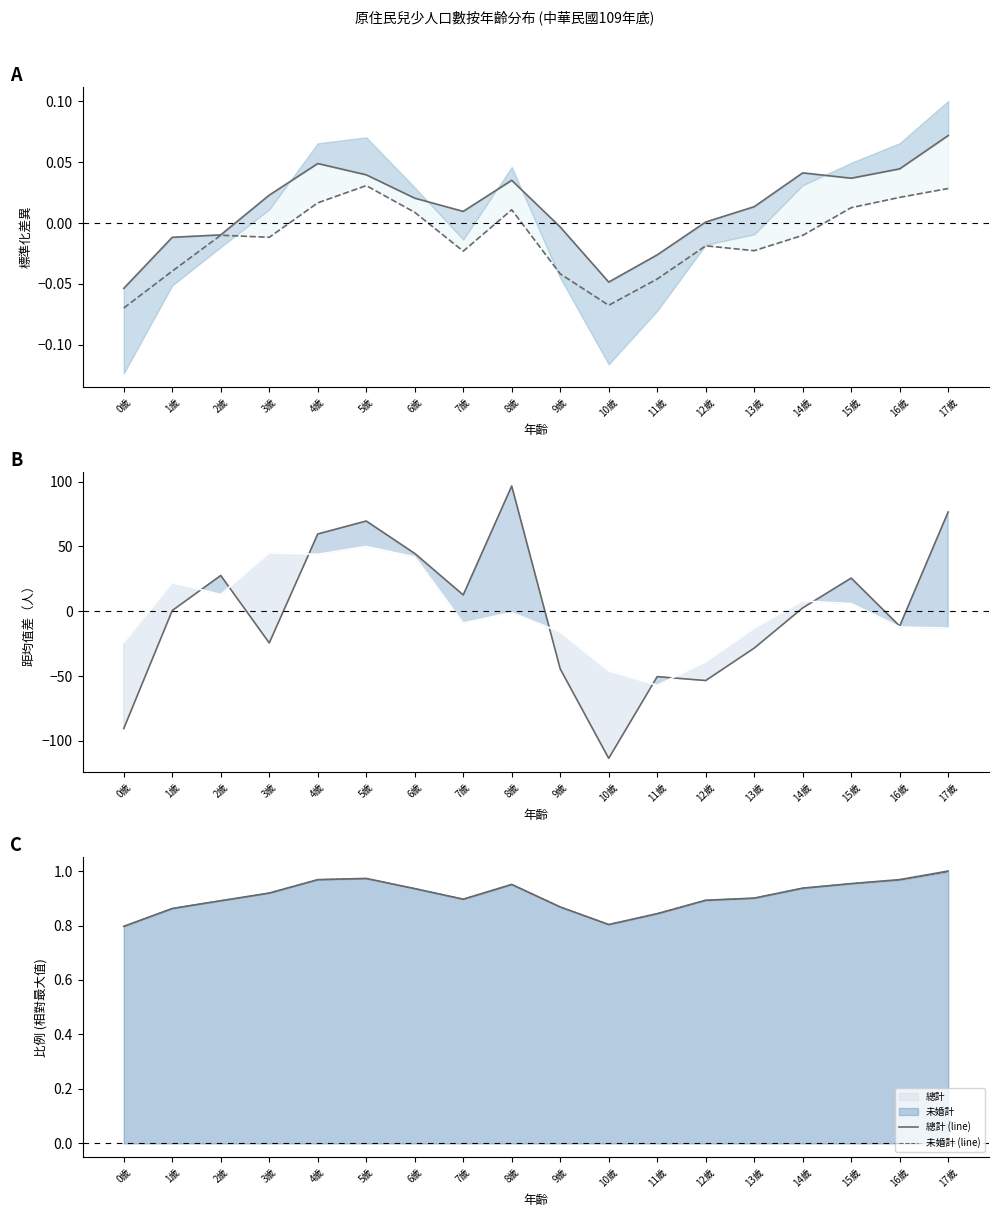

How many times do 新北市 (line) and 臺北市 (line) cross each other?

7